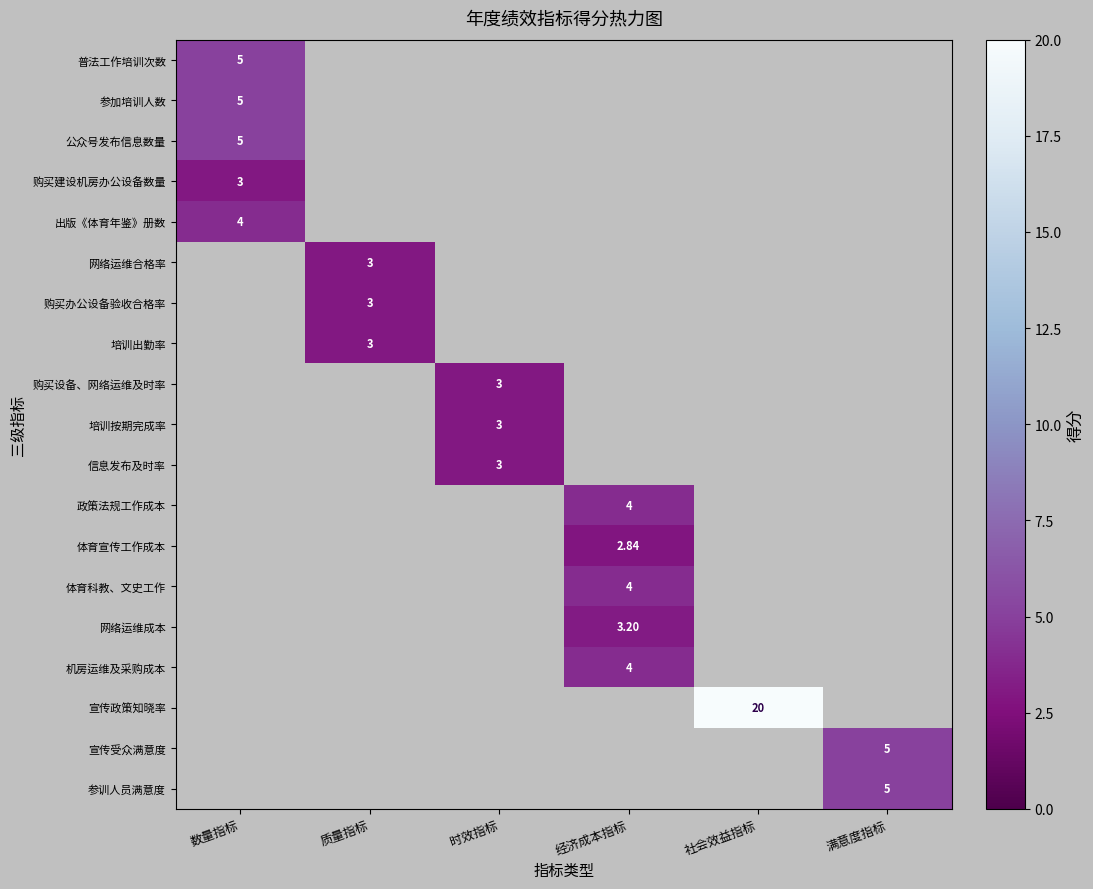

Count the number of data series in this chart.

19